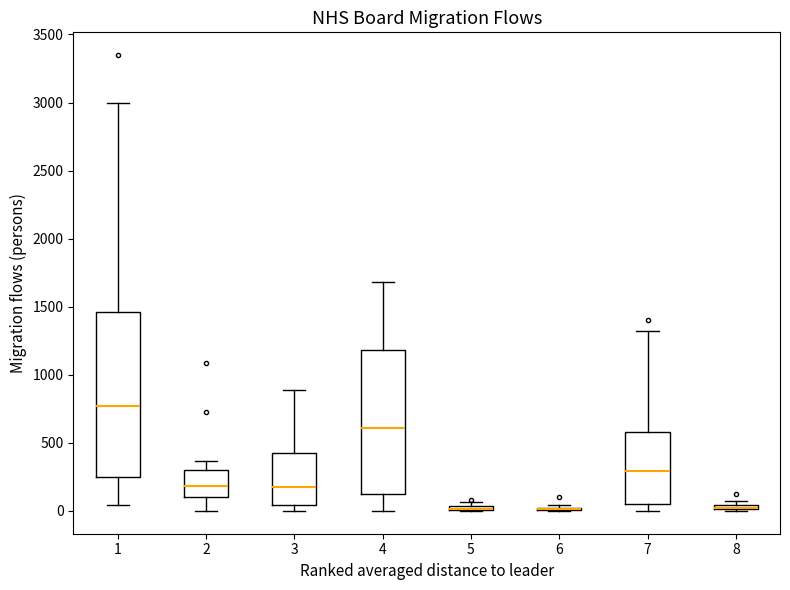

Comparing the boxes themselves (not the whiskers), which one is the tallest?

1